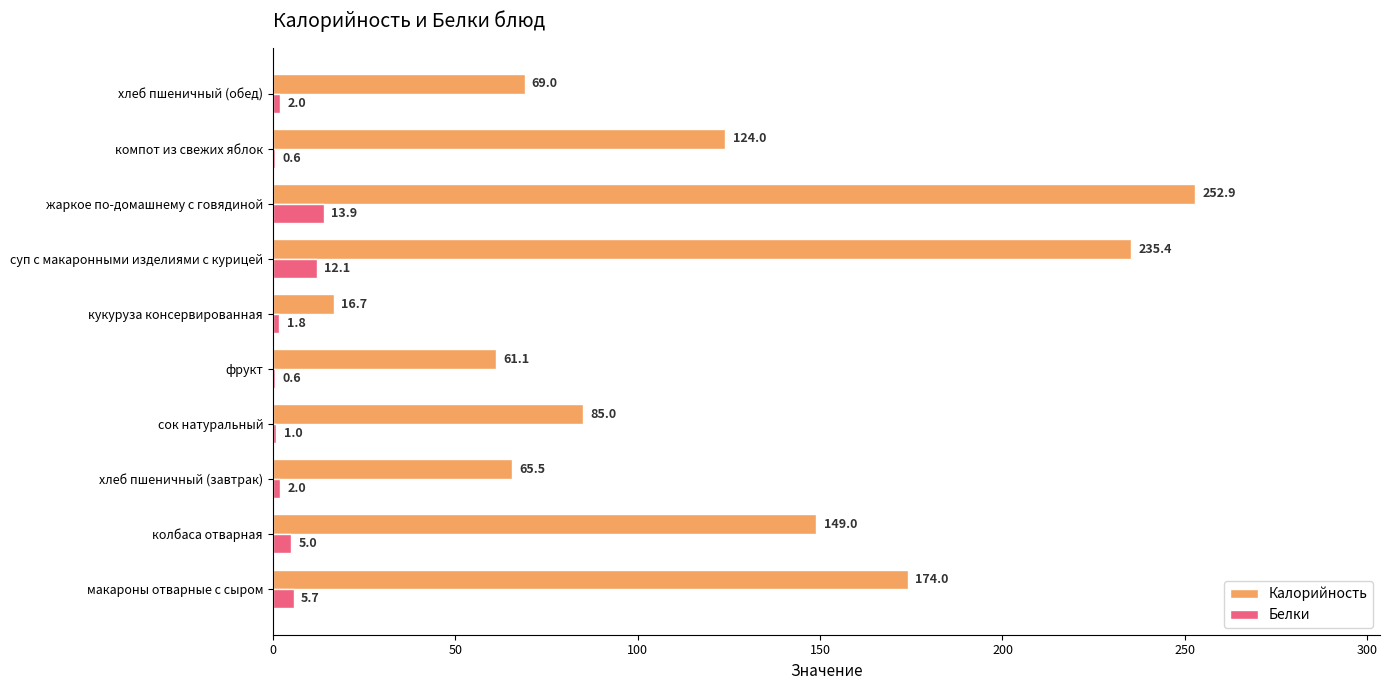

What is the total value across all series at колбаса отварная?

154.0